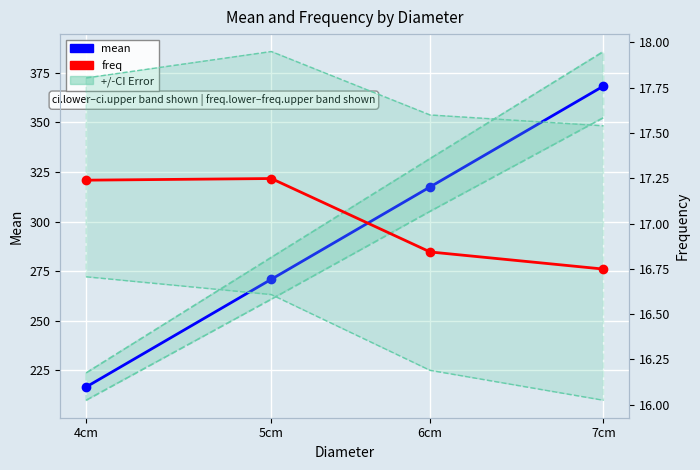

What is the highest value of the freq.lower series?

16.7